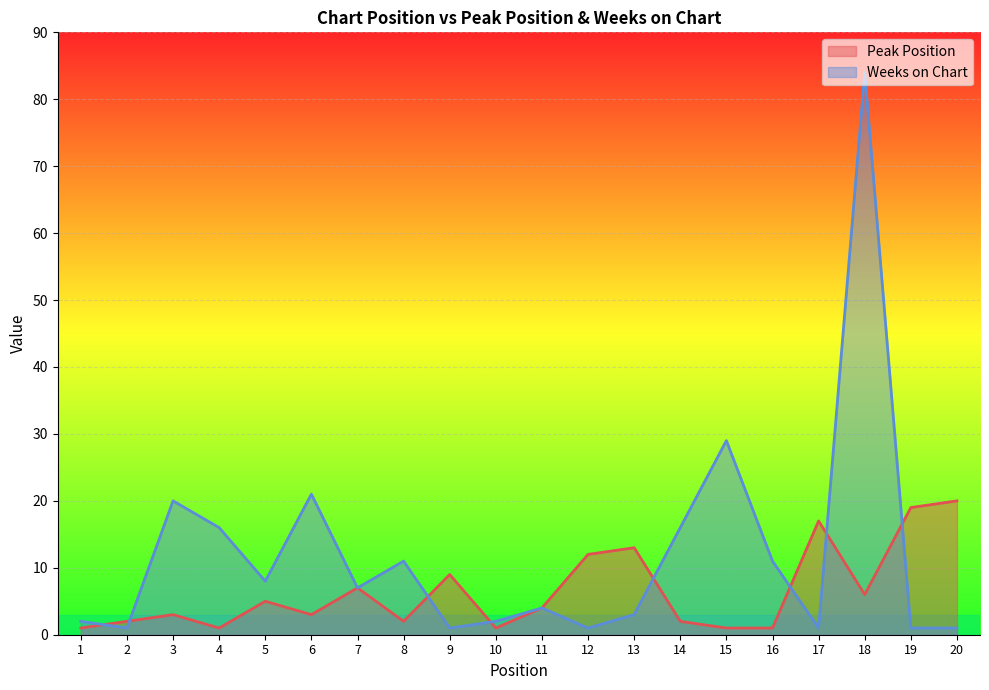

True or false: Weeks on Chart and Peak Position intersect in this chart.

True